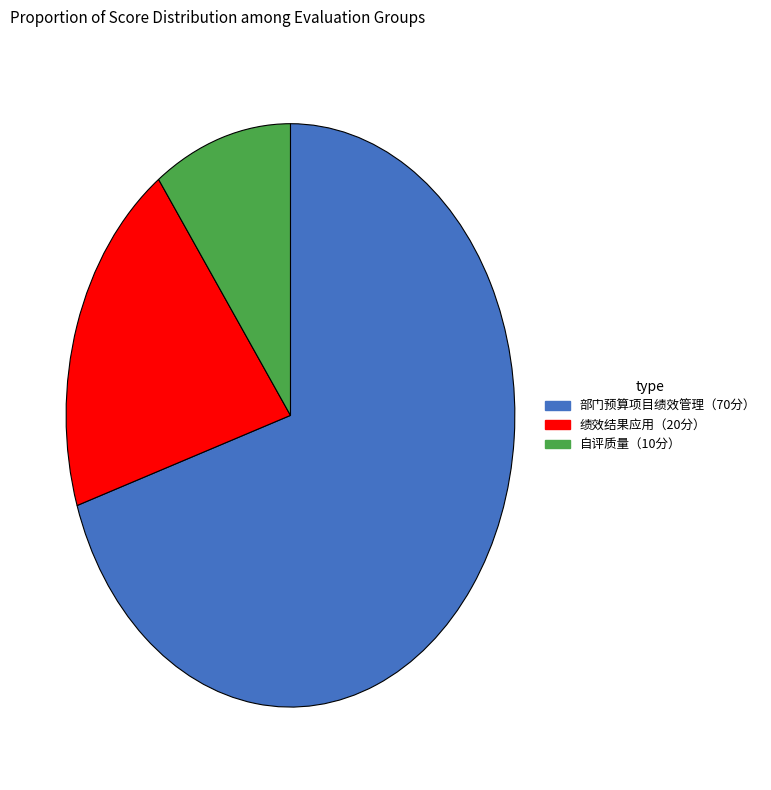

The 部门预算项目绩效管理（70分） slice represents 70% of the pie. True or false?

True